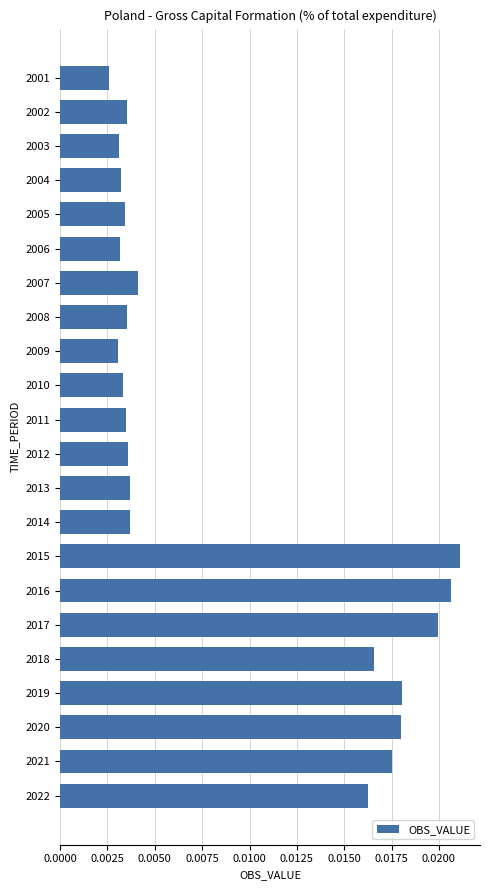

Which label corresponds to the largest value in the chart?

2015